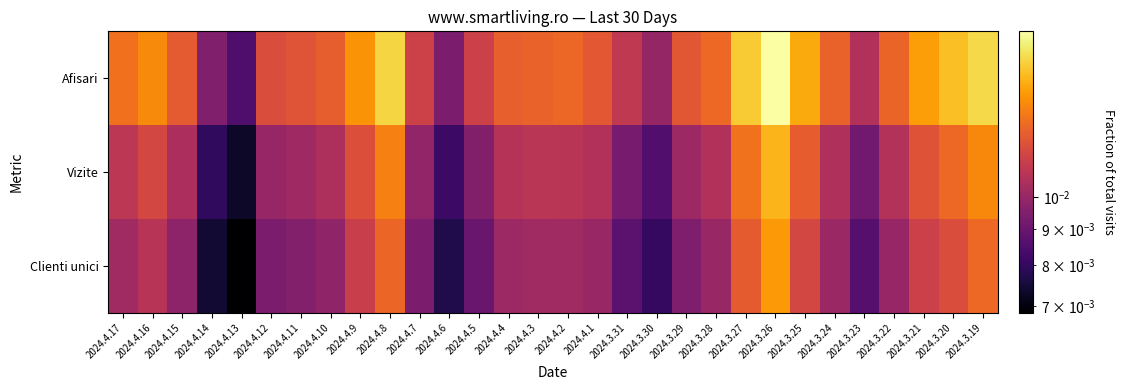

Rank the series at 2024.3.22 from lowest to highest value.

Clienti unici, Vizite, Afisari